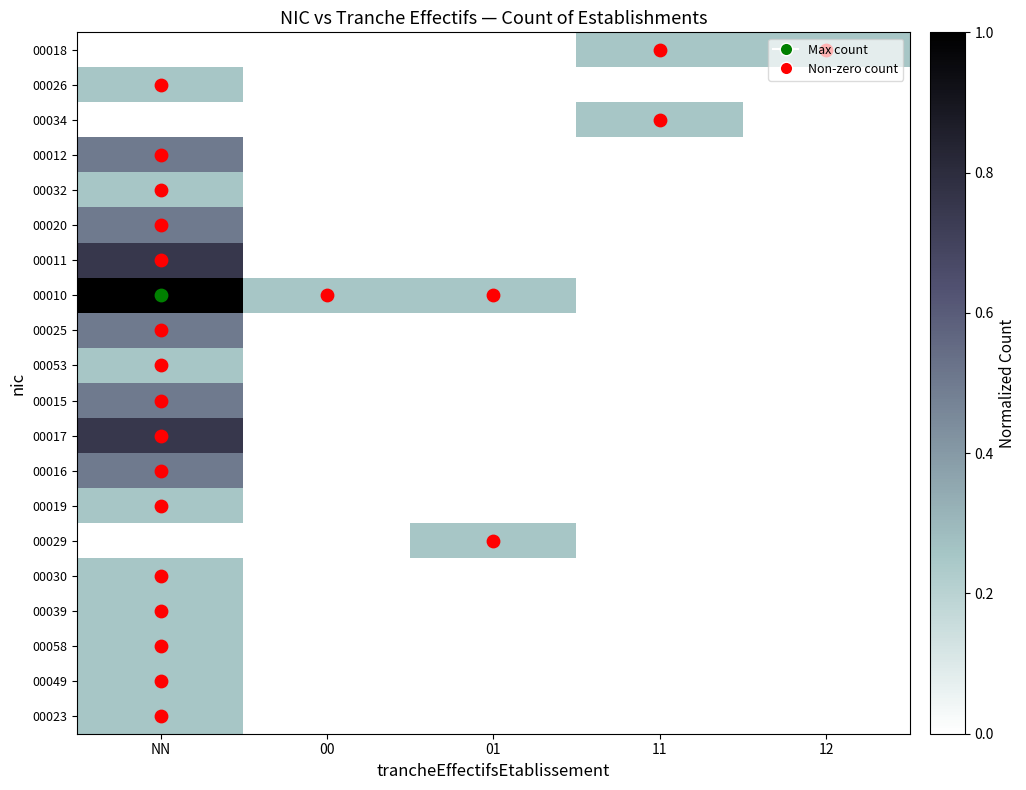

At how many categories does at least one series exceed 0?

5